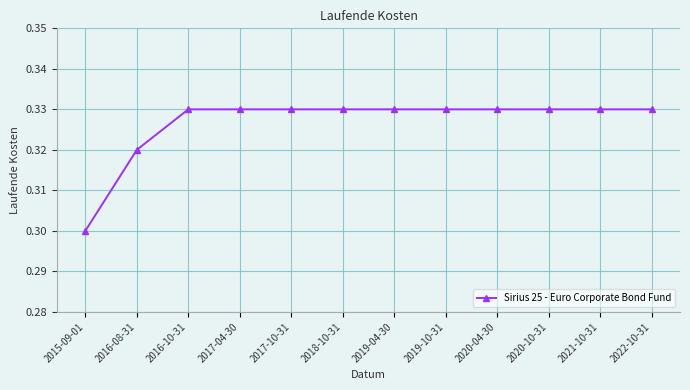

Where is the data nearest to the value 0?

2015-09-01